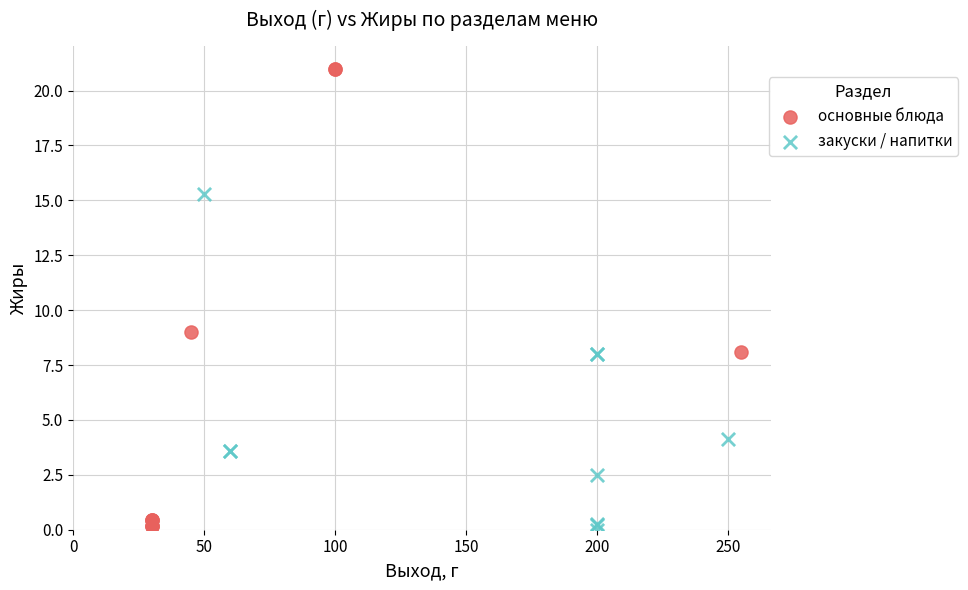

Which series has the widest spread of Y values?

основные блюда